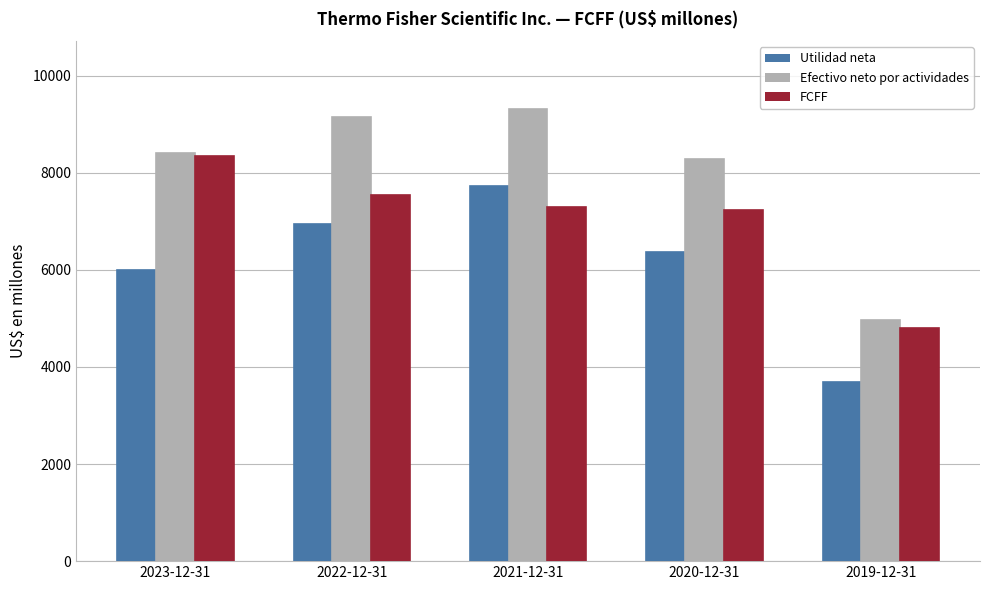

What is the label of the 1st bar from the right?

2019-12-31